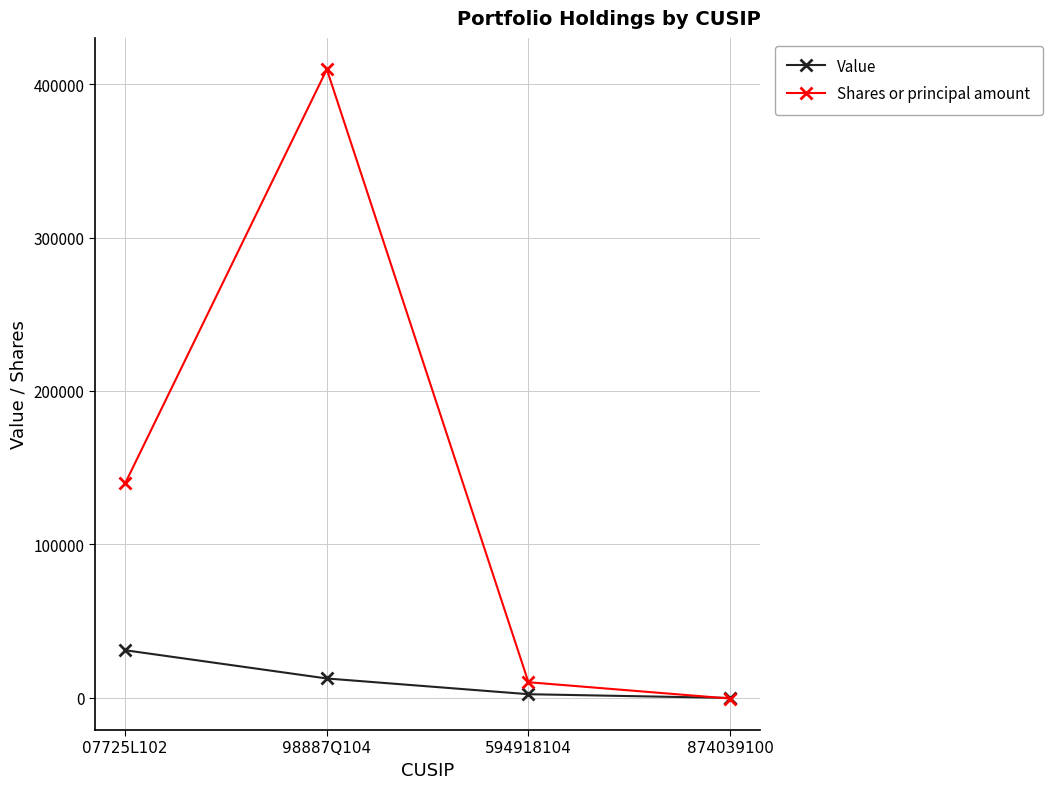

True or false: Value has more than 2 points higher than both neighbors.

False